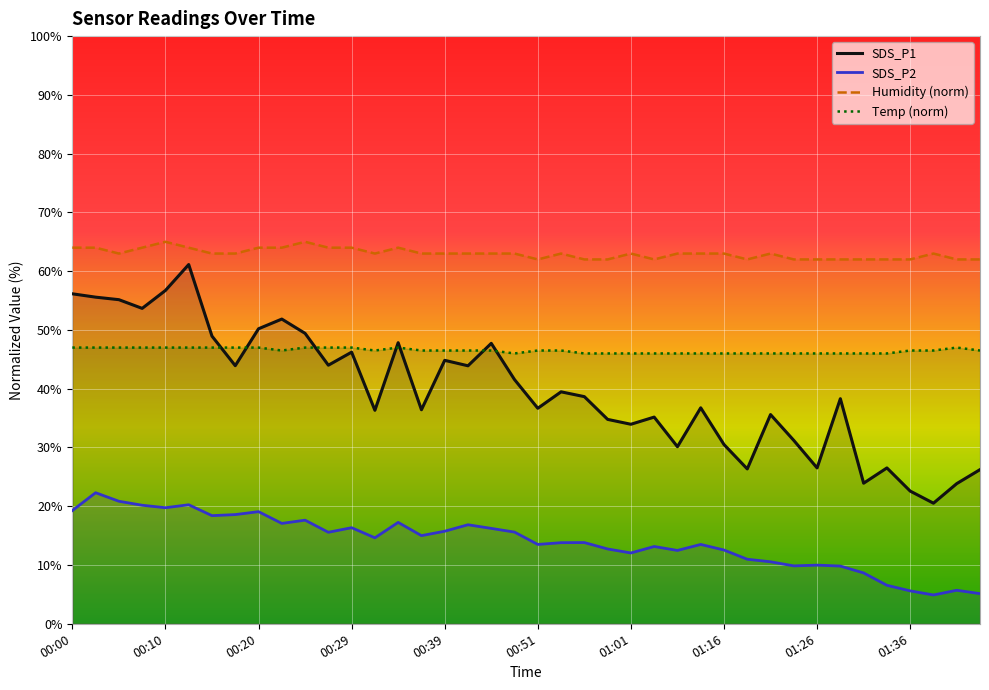

What is the minimum value for SDS_P2?

4.9